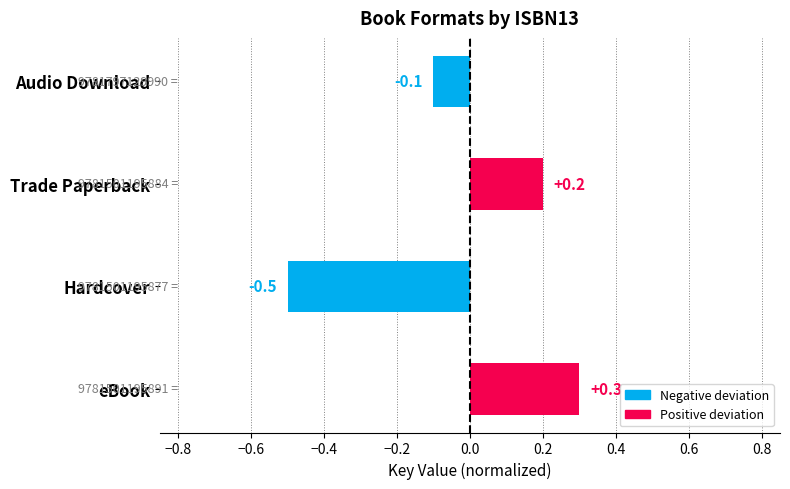

What is the difference between the values at Hardcover and Audio Download?

0.4